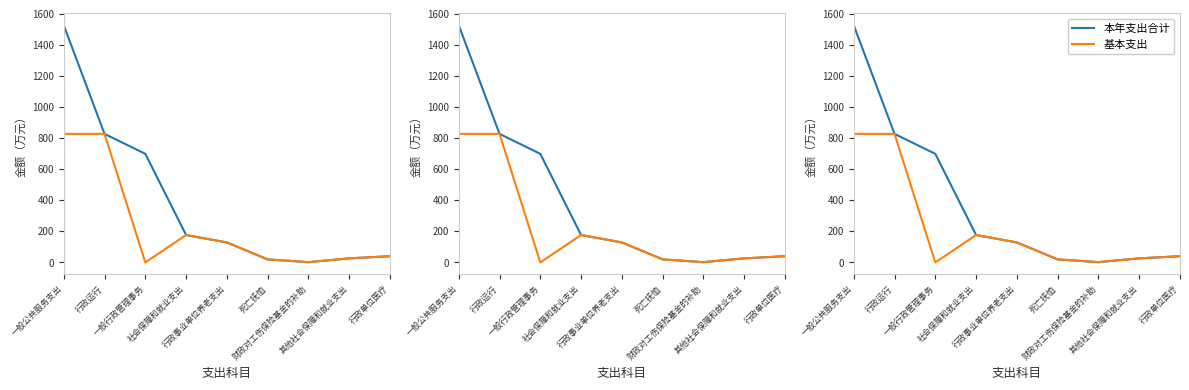

What are all the series names shown in the legend?

本年支出合计, 基本支出